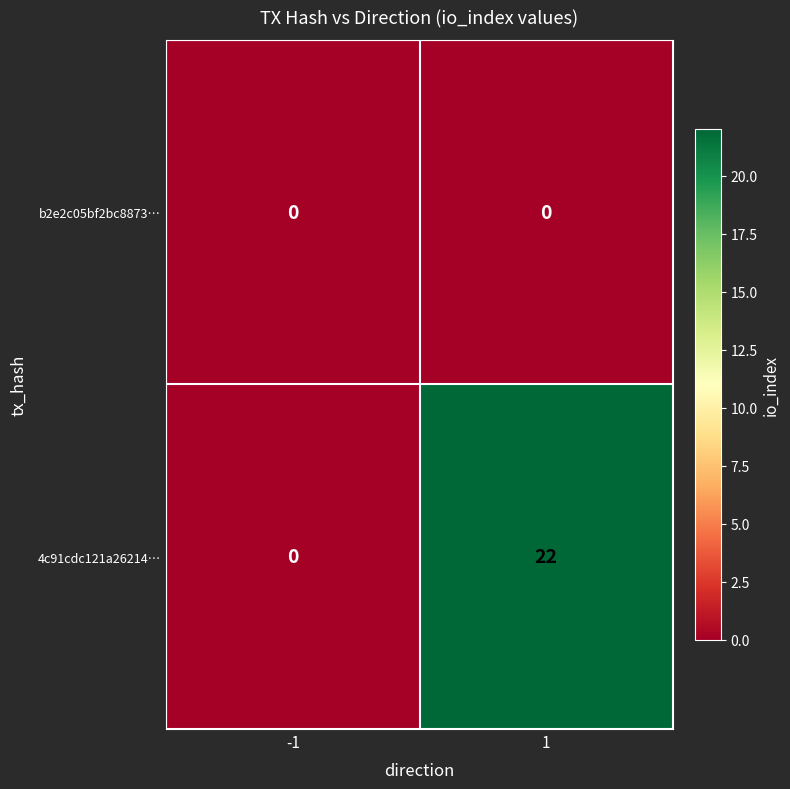

What is the greatest value displayed?

22